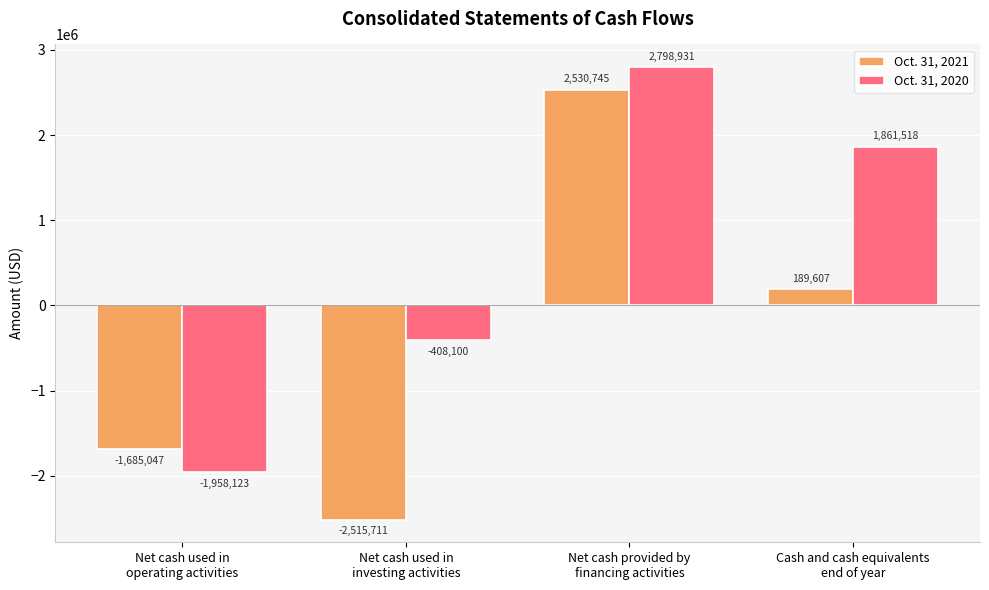

Is it true that Oct. 31, 2020 equals -408100 at Net cash used in
investing activities?

True